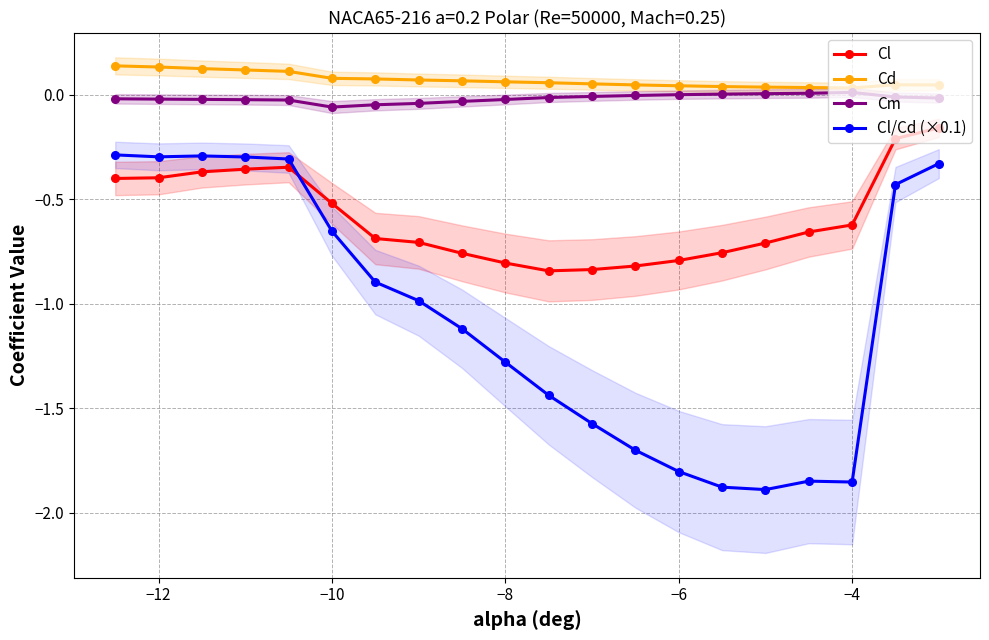

Is this an area chart (filled region under the line)?

No